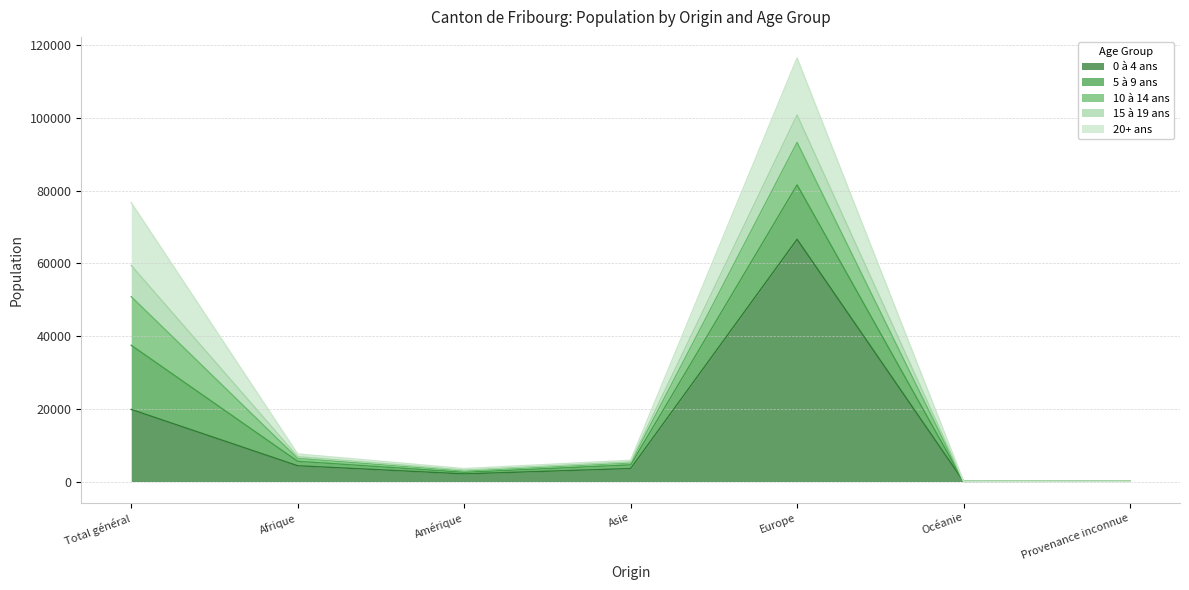

Which label corresponds to the largest value in the chart?

Europe